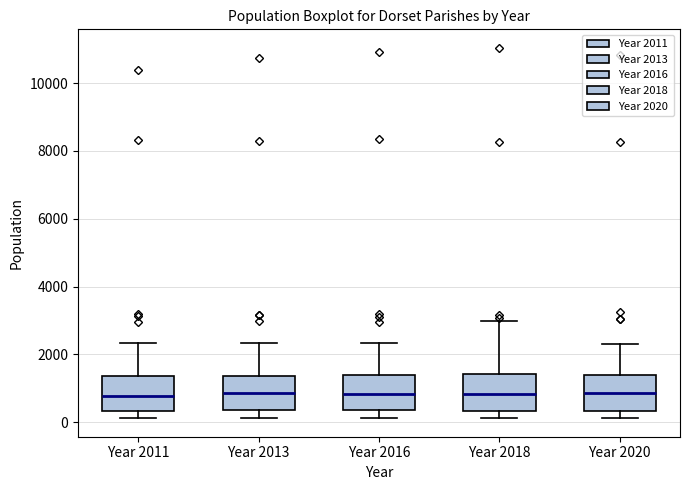

Reading left to right, transcribe this box plot: for each box, give where its median line is, the range the box spans, and where its two whiskers end, as read against the y-axis. The values are not printed on the chart, so give them approximately, as read against the axis.

Year 2011: median 800, box 400 to 1400, whiskers 200 to 2400
Year 2013: median 800, box 400 to 1400, whiskers 200 to 2400
Year 2016: median 800, box 400 to 1400, whiskers 200 to 2400
Year 2018: median 800, box 400 to 1400, whiskers 200 to 3000
Year 2020: median 800, box 400 to 1400, whiskers 200 to 2200